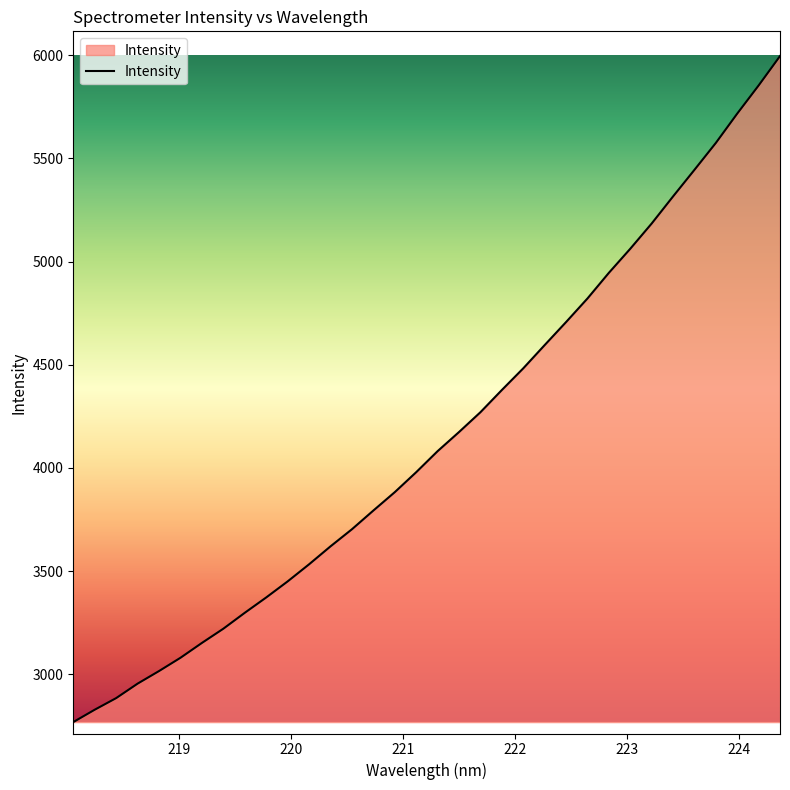

Does the chart display data point markers on the line(s)?

No